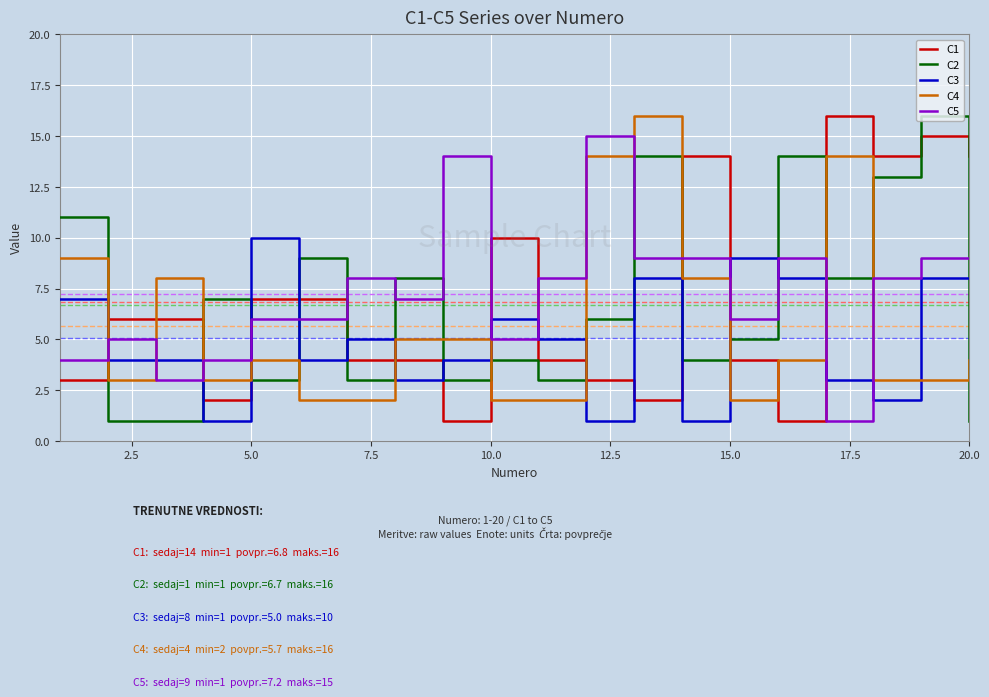

True or false: C1 and C3 intersect in this chart.

True